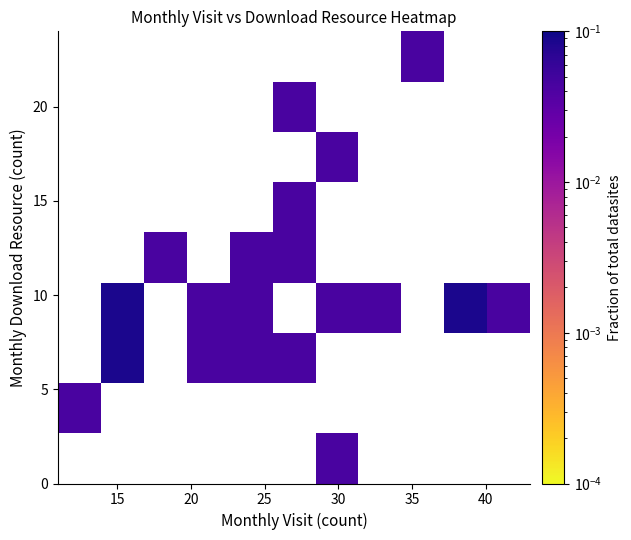

At how many categories does at least one series exceed 0?

11